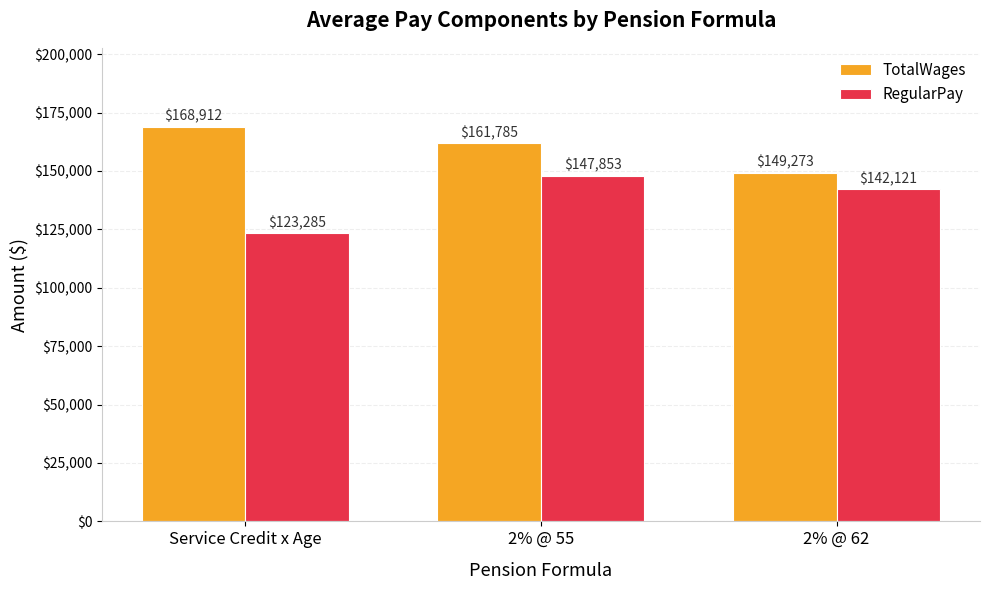

Reading left to right, list all the values displayed in this chart.

TotalWages: 168912	161785	149273
RegularPay: 123285	147853	142121